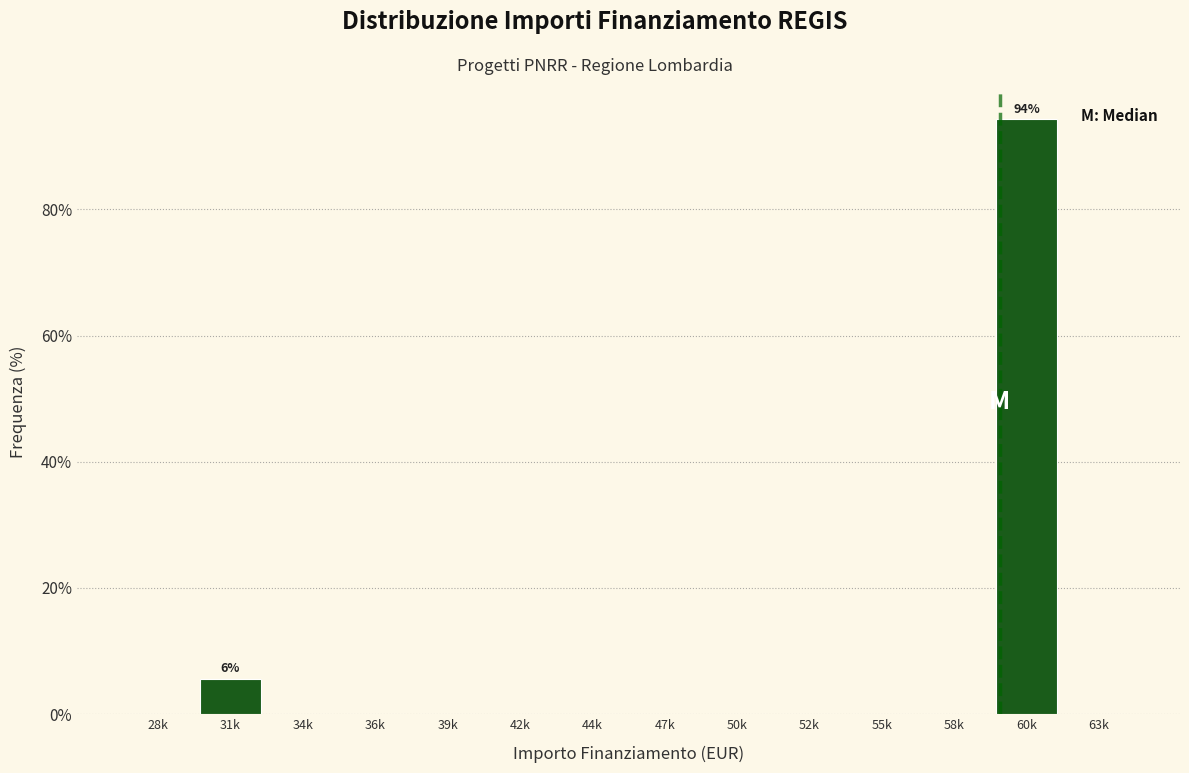

Reading left to right, list all the values displayed in this chart.

28k=0.0	31k=5.6	34k=0.0	36k=0.0	39k=0.0	42k=0.0	44k=0.0	47k=0.0	50k=0.0	52k=0.0	55k=0.0	58k=0.0	60k=94.4	63k=0.0